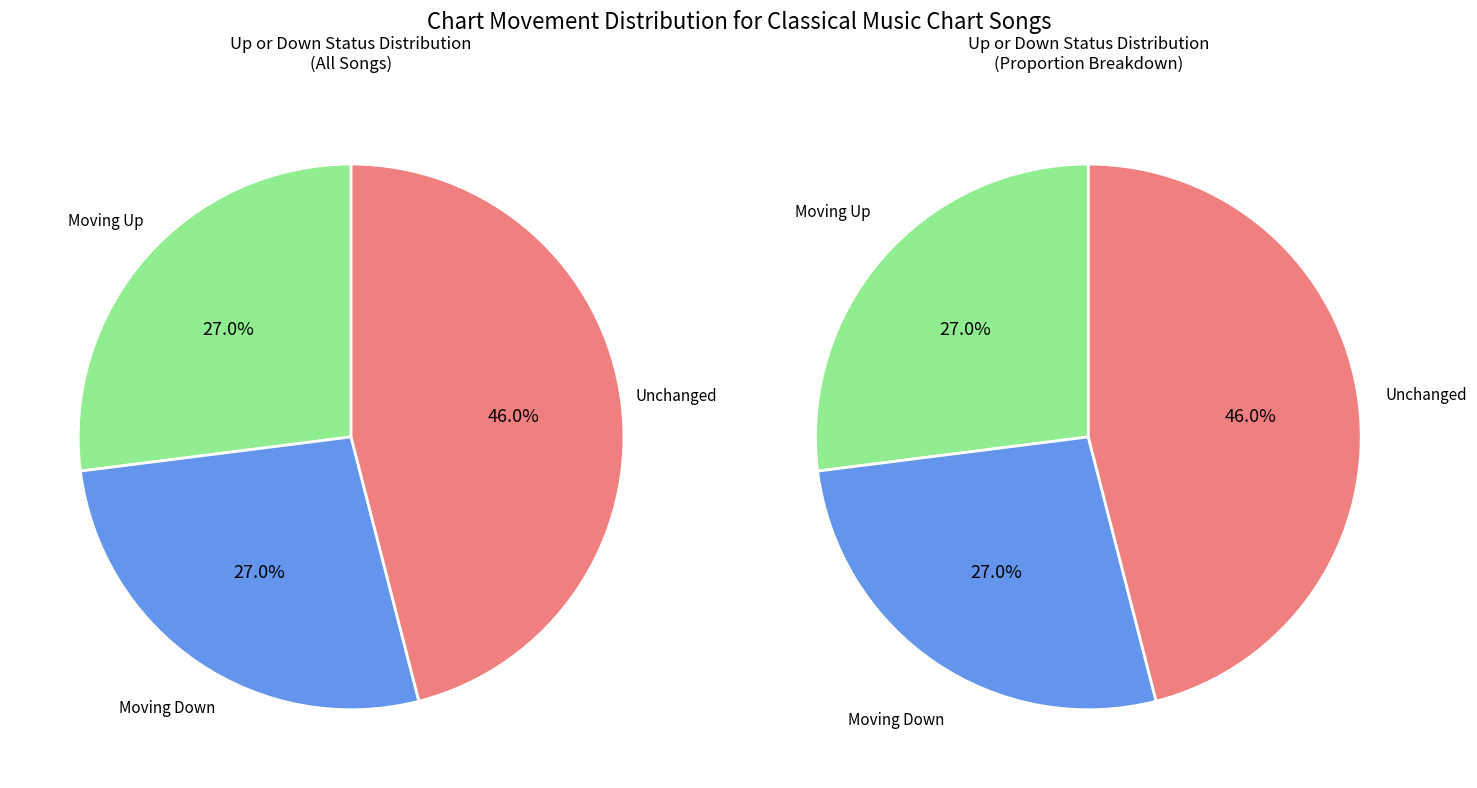

What is the change in value from down to -?

+19